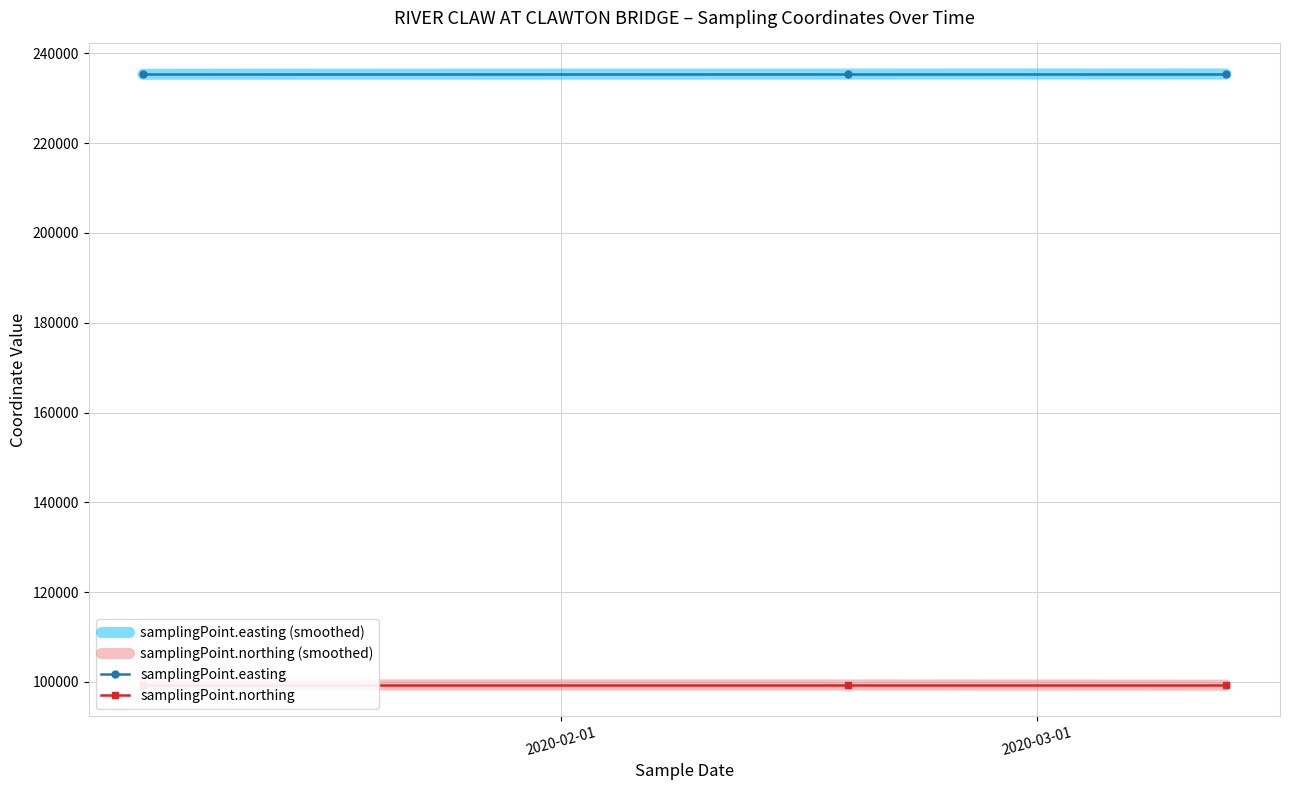

What are all the series names shown in the legend?

samplingPoint.easting (smoothed), samplingPoint.northing (smoothed), samplingPoint.easting, samplingPoint.northing